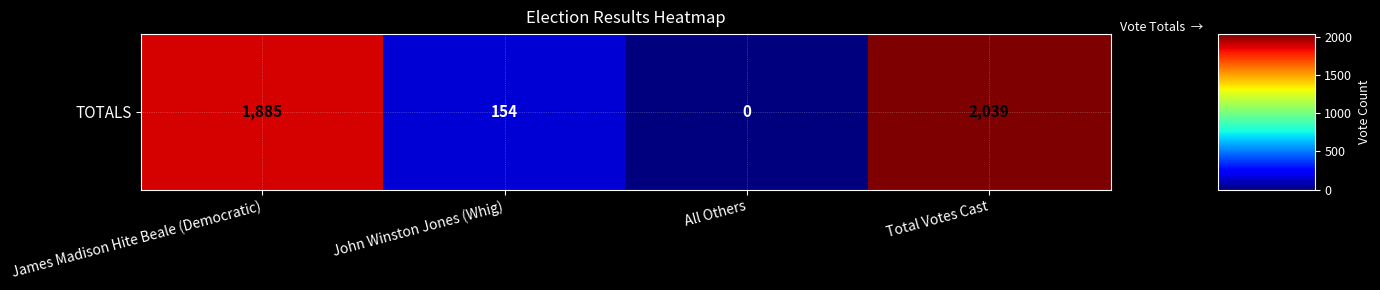

Reading left to right, list all the values displayed in this chart.

1885	154	0	2039